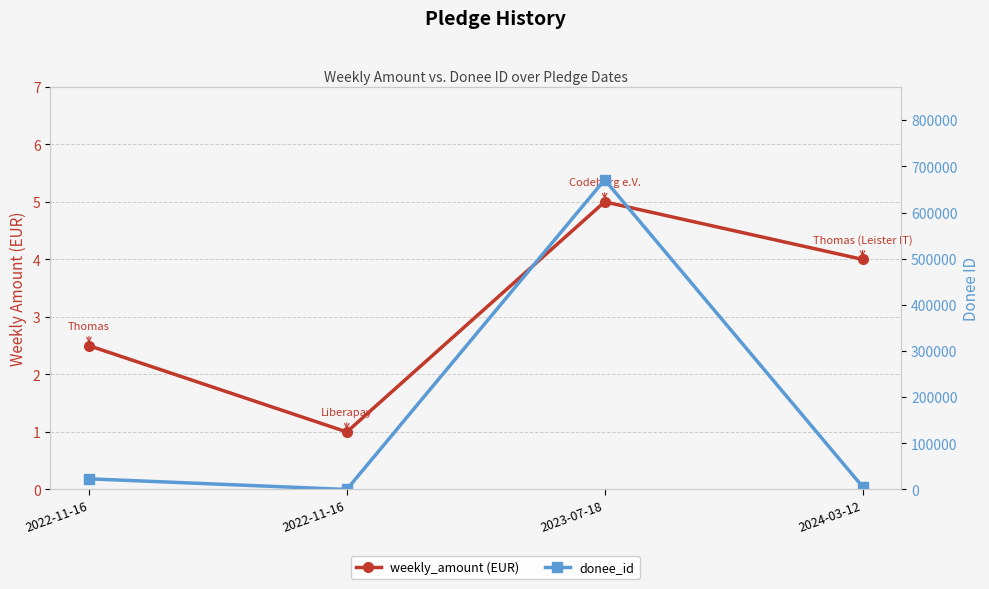

Is the value of donee_id at 2022-11-16 greater than the value of weekly_amount (EUR) at 2024-03-12?

Yes